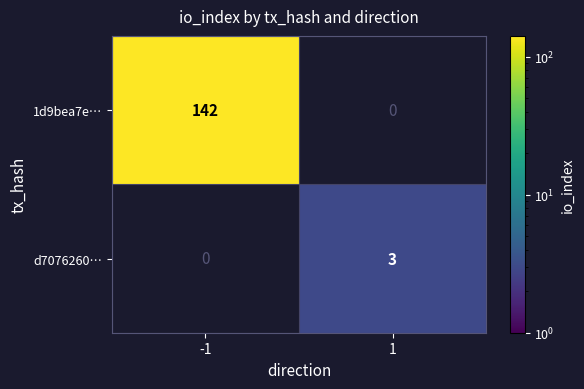

The 1d9bea7e… series shows 94 at -1. True or false?

False